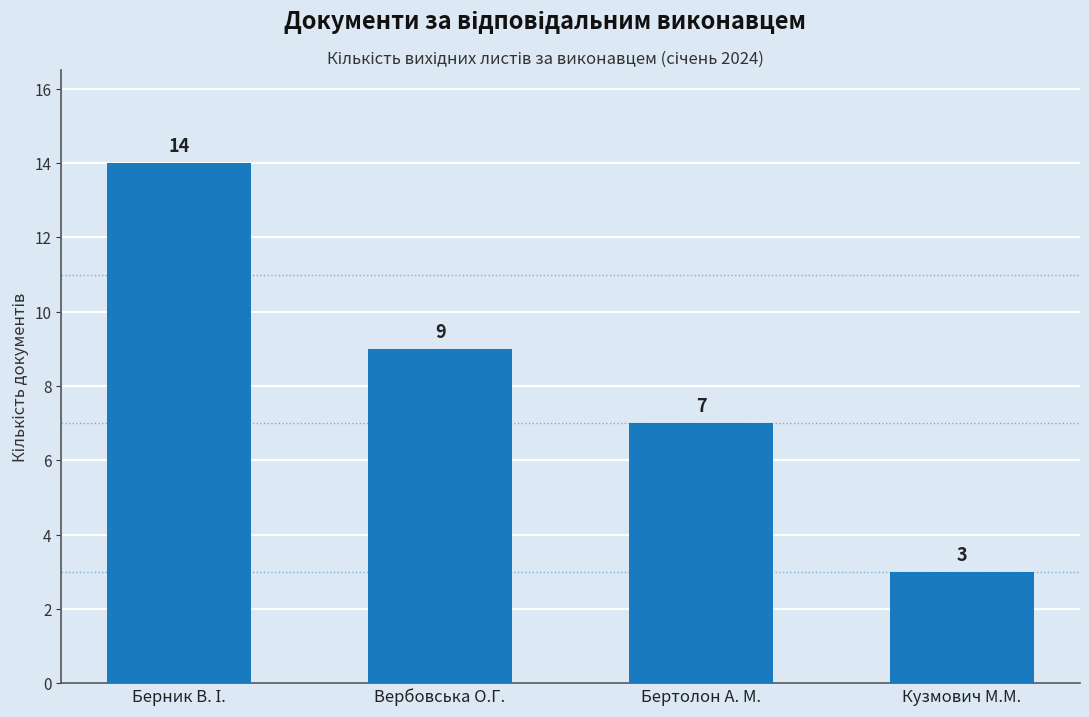

What value does the data have at Вербовська О.Г.?

9